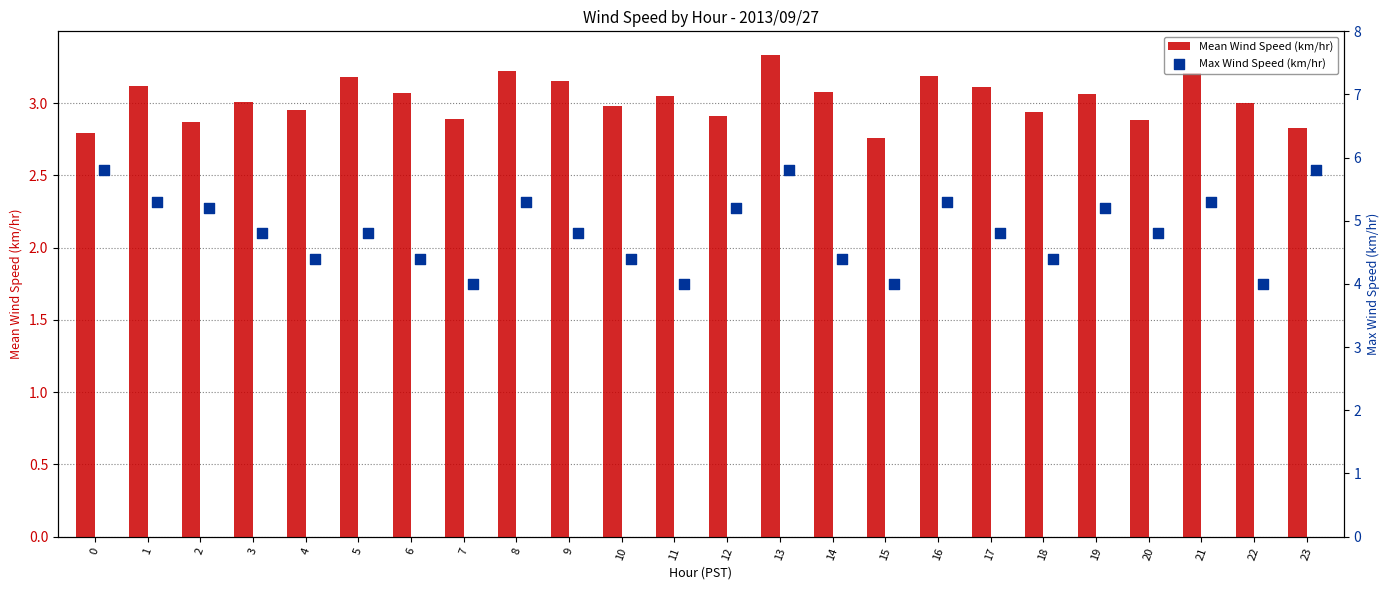

Which series reaches the maximum Y coordinate?

Max Wind Speed (km/hr)